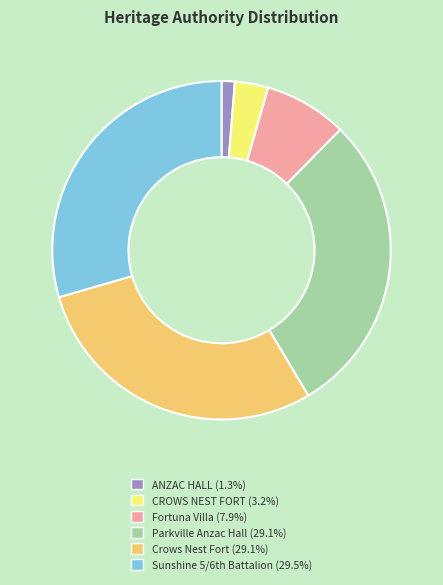

How many segments does this pie chart have?

6